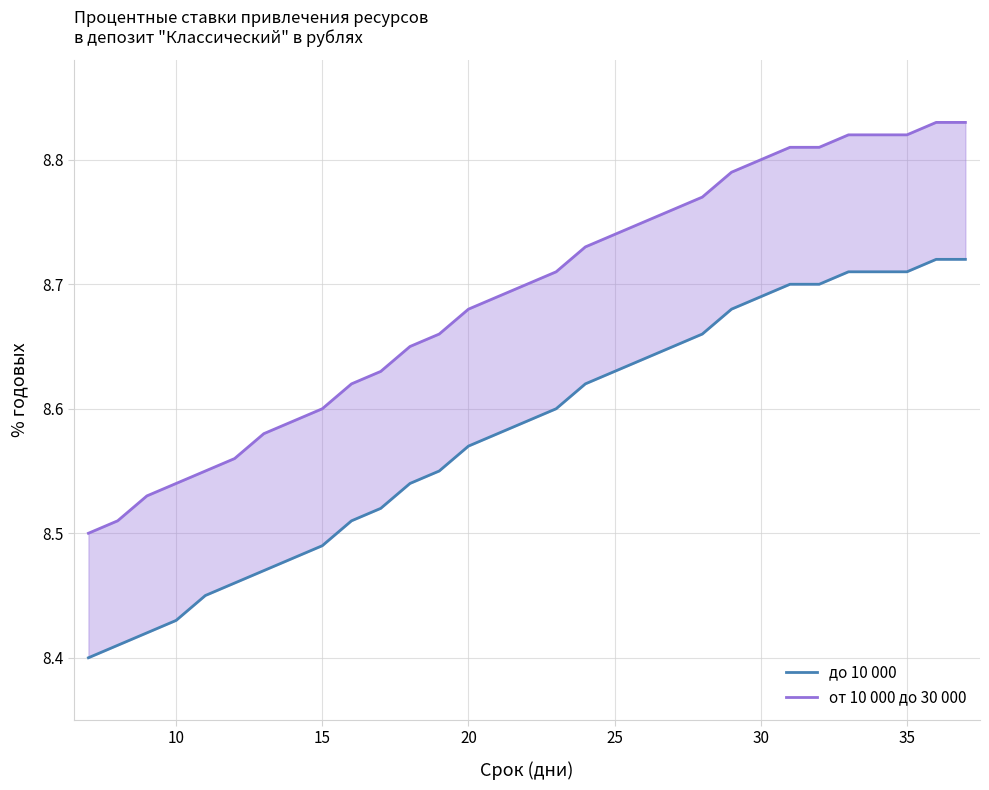

True or false: до 10 000 and от 10 000 до 30 000 cross at least once.

False